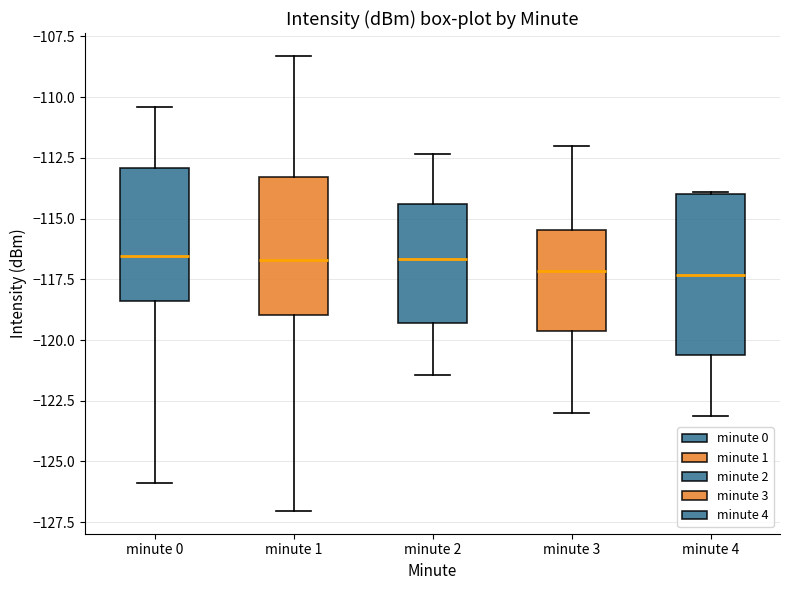

Where does the median line of the box for minute 1 sit on the y-axis? The values are not printed on the chart, so give them approximately, as read against the axis.

-116.5